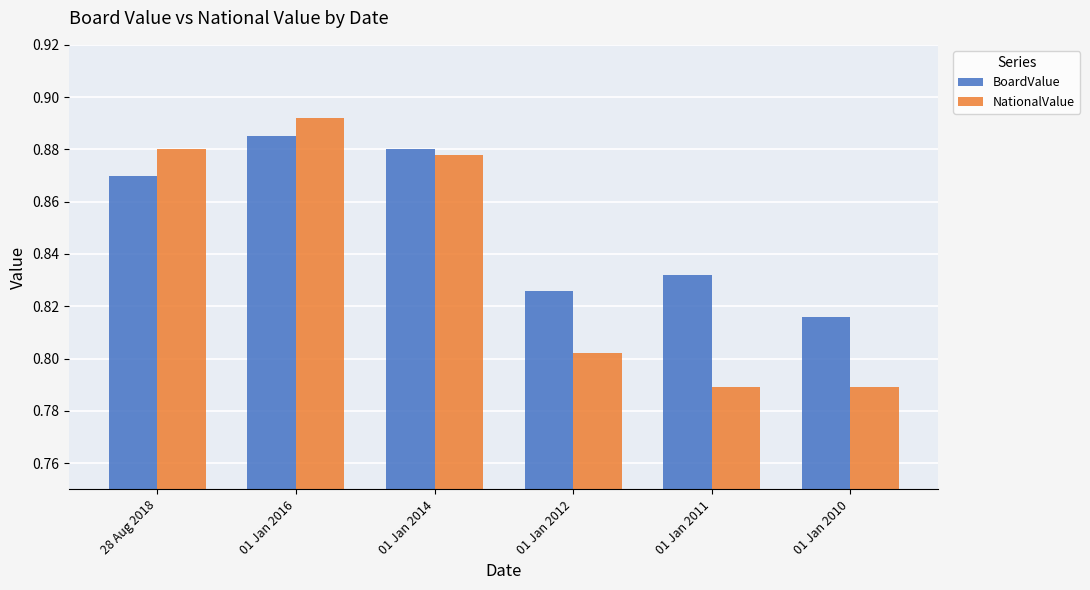

What is the total value across all series at 01 Jan 2016?

1.8